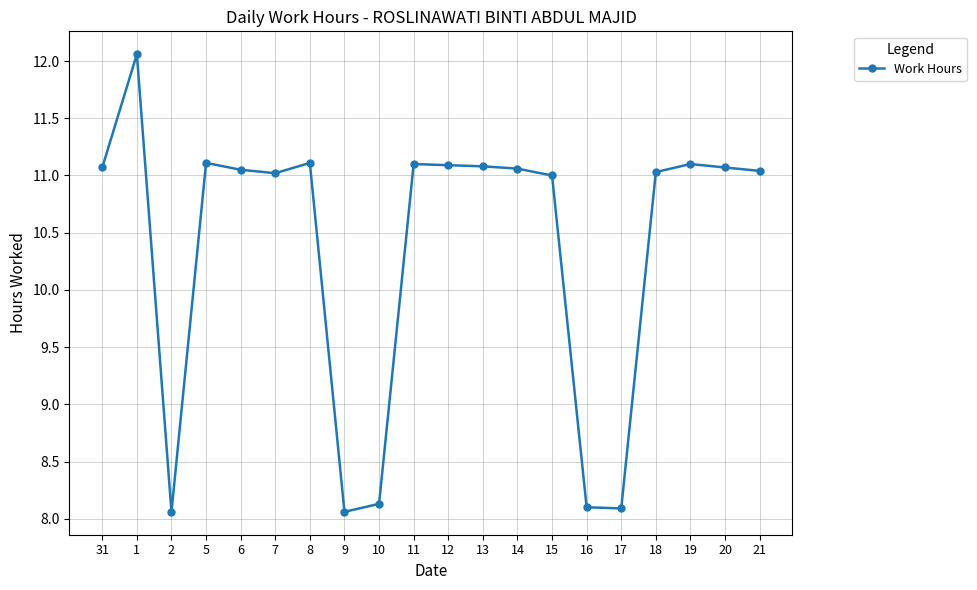

What is the difference between the maximum and minimum values?

4.0